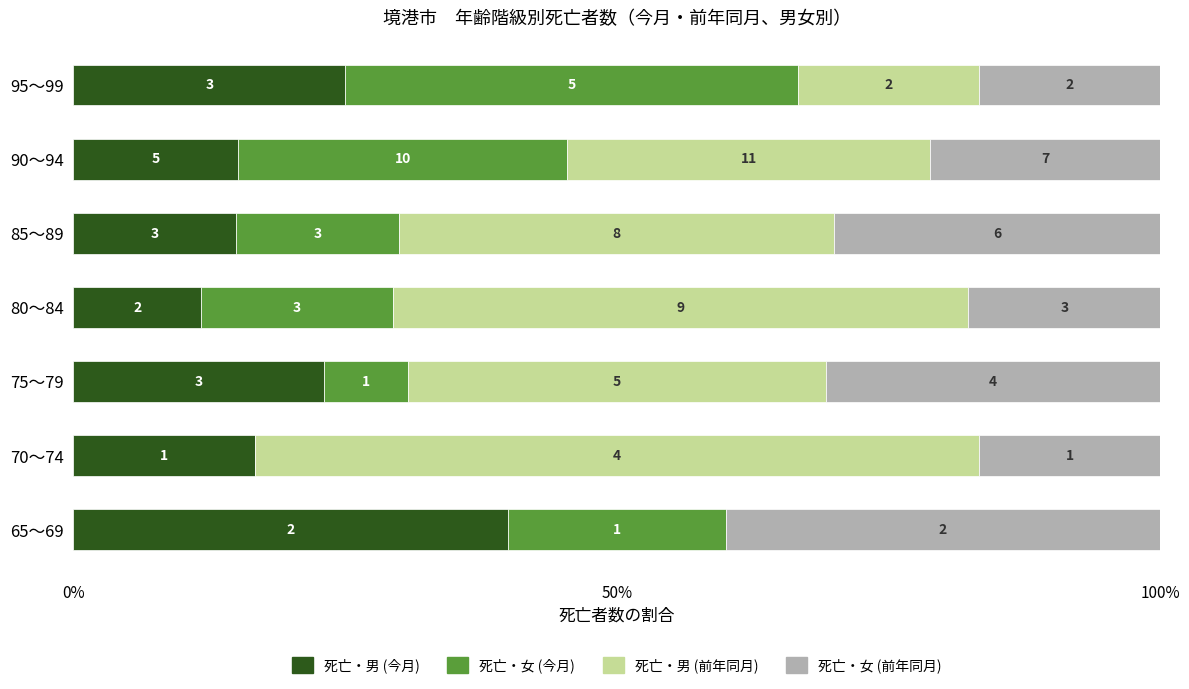

What are all the series names shown in the legend?

死亡・男 (今月), 死亡・女 (今月), 死亡・男 (前年同月), 死亡・女 (前年同月)